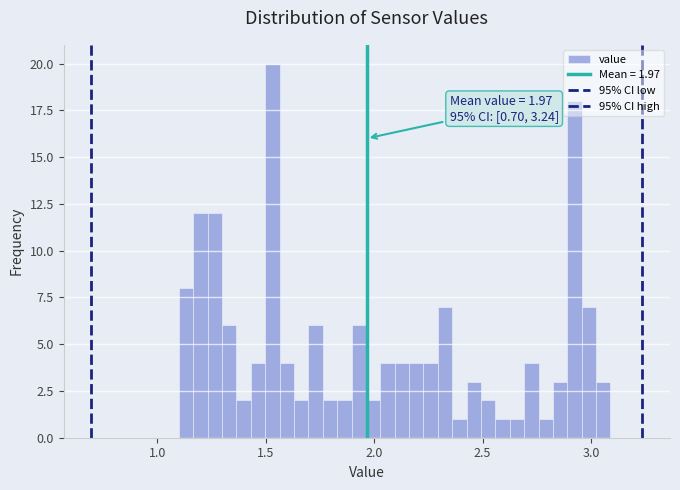

Around what value on the x-axis is the tallest bar? Give the approximate position of its centre, as read against the axis.

1.55